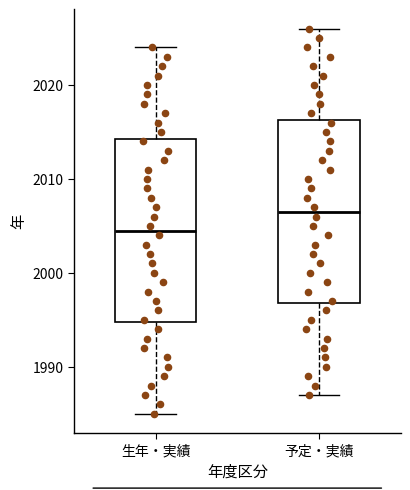

Which box's median line is the highest?

予定・実績